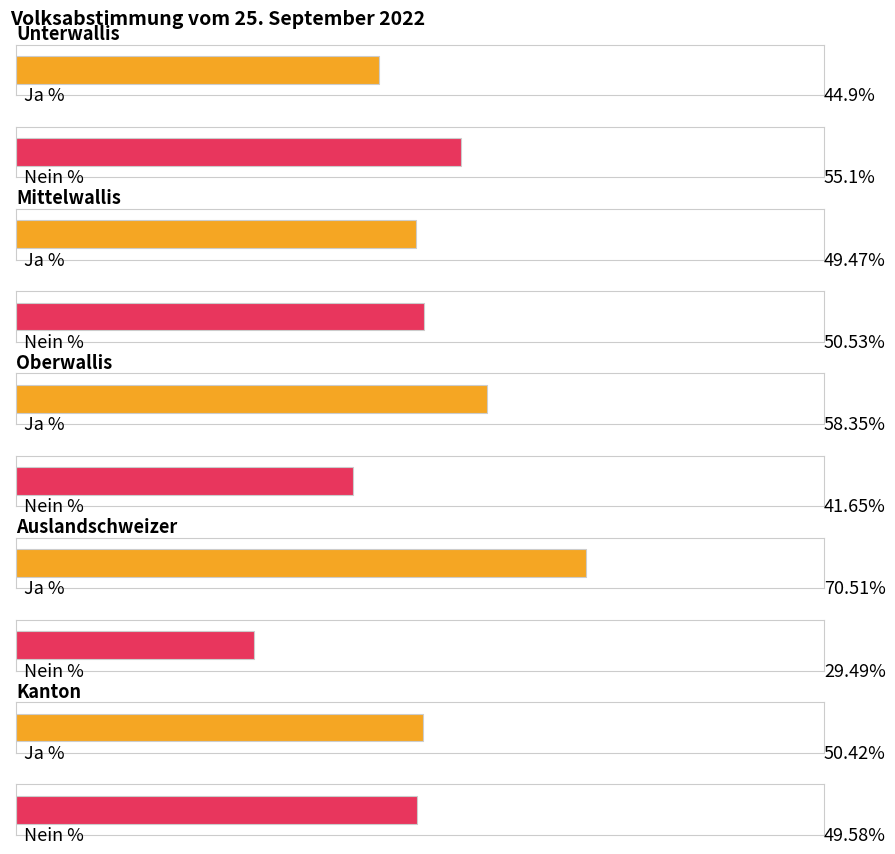

How many groups of bars are there?

5